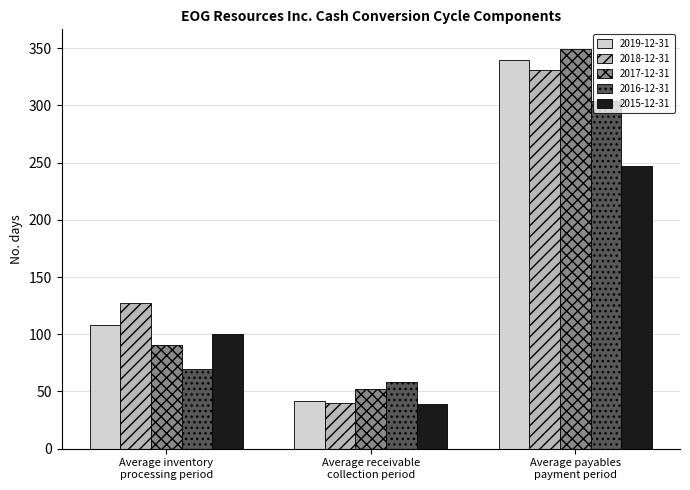

Where is 2017-12-31 nearest to the value 200?

Average inventory
processing period